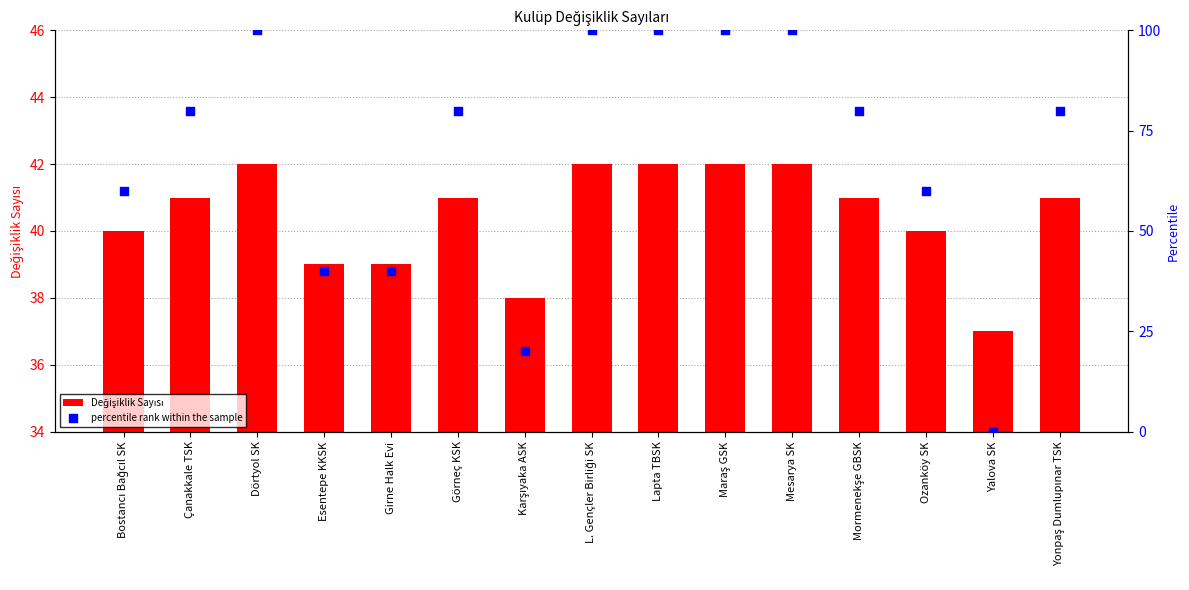

Which series contains the highest Y value?

percentile rank within the sample